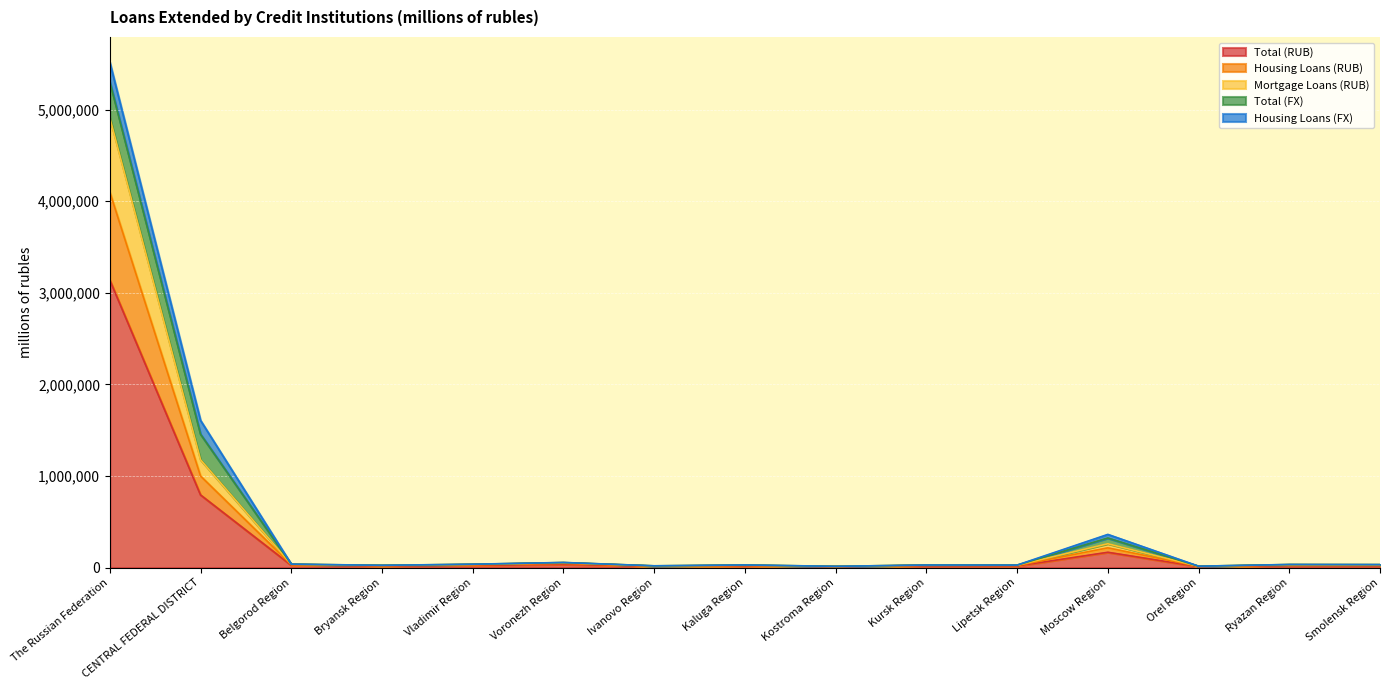

The Total (RUB) series shows 17434 at Kaluga Region. True or false?

True